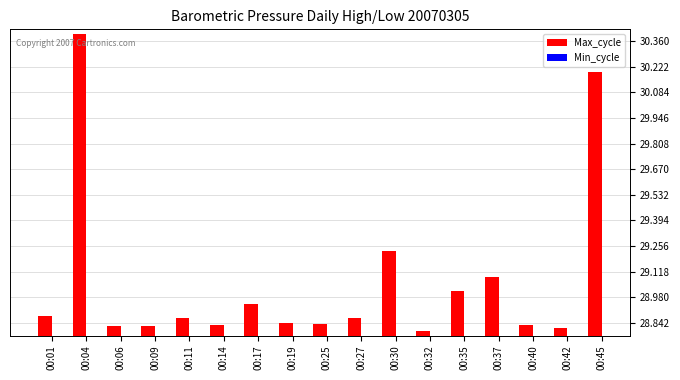

What is the difference between the values at 00:45 and 00:30?

1.0